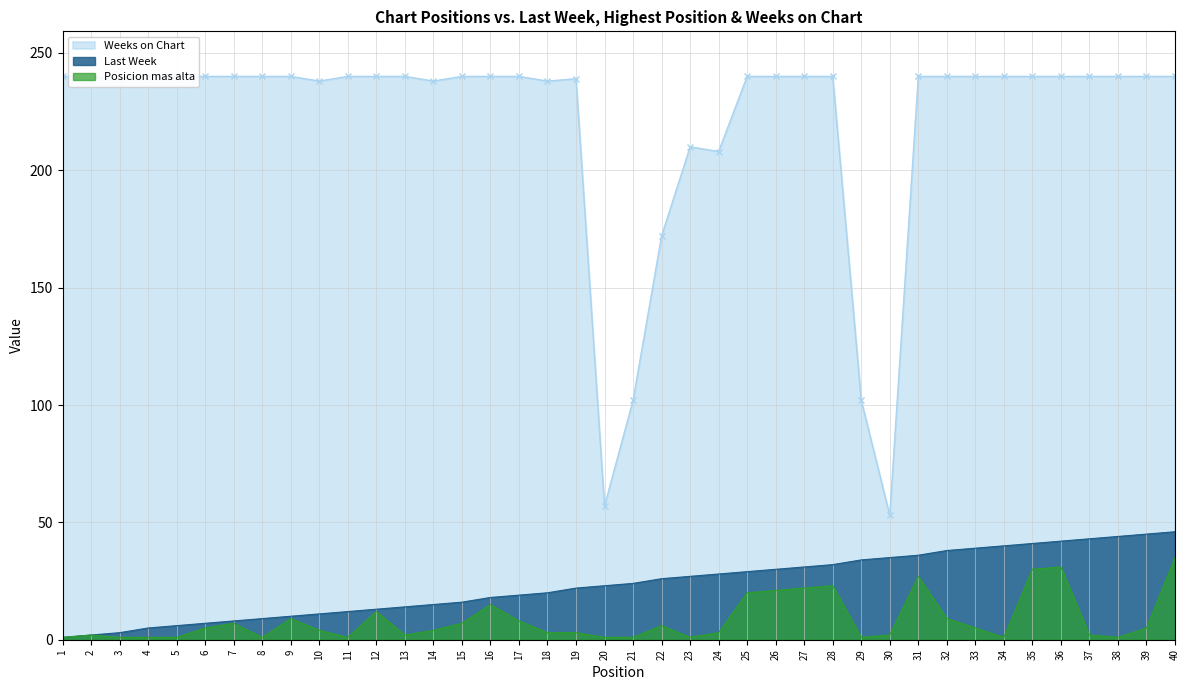

Reading left to right, what are all the values shown in this chart?

Last Week: 1=1	2=2	3=3	4=5	5=6	6=7	7=8	8=9	9=10	10=11	11=12	12=13	13=14	14=15	15=16	16=18	17=19	18=20	19=22	20=23	21=24	22=26	23=27	24=28	25=29	26=30	27=31	28=32	29=34	30=35	31=36	32=38	33=39	34=40	35=41	36=42	37=43	38=44	39=45	40=46
Posicion mas alta: 1=1	2=2	3=1	4=1	5=1	6=5	7=7	8=1	9=9	10=4	11=1	12=12	13=2	14=4	15=7	16=15	17=8	18=3	19=3	20=1	21=1	22=6	23=1	24=3	25=20	26=21	27=22	28=23	29=1	30=2	31=27	32=9	33=5	34=1	35=30	36=31	37=2	38=1	39=5	40=35
Weeks on Chart: 1=240	2=240	3=239	4=240	5=240	6=240	7=240	8=240	9=240	10=238	11=240	12=240	13=240	14=238	15=240	16=240	17=240	18=238	19=239	20=57	21=102	22=172	23=210	24=208	25=240	26=240	27=240	28=240	29=102	30=53	31=240	32=240	33=240	34=240	35=240	36=240	37=240	38=240	39=240	40=240